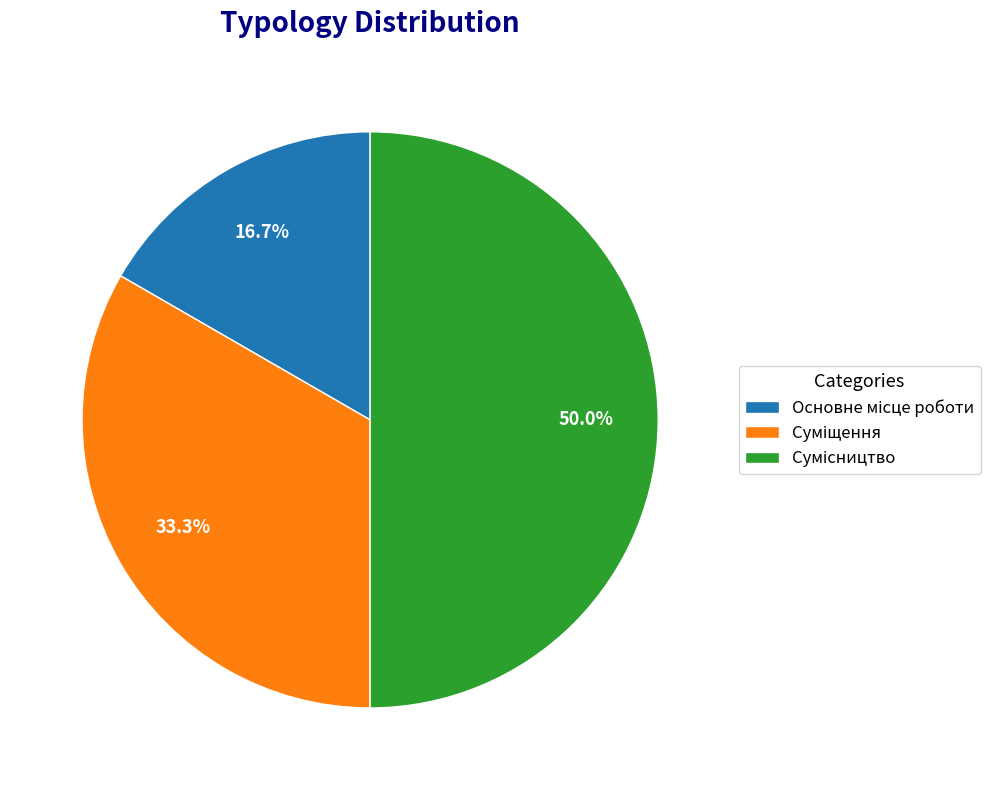

To the nearest percent, what is the average slice percentage?

33%